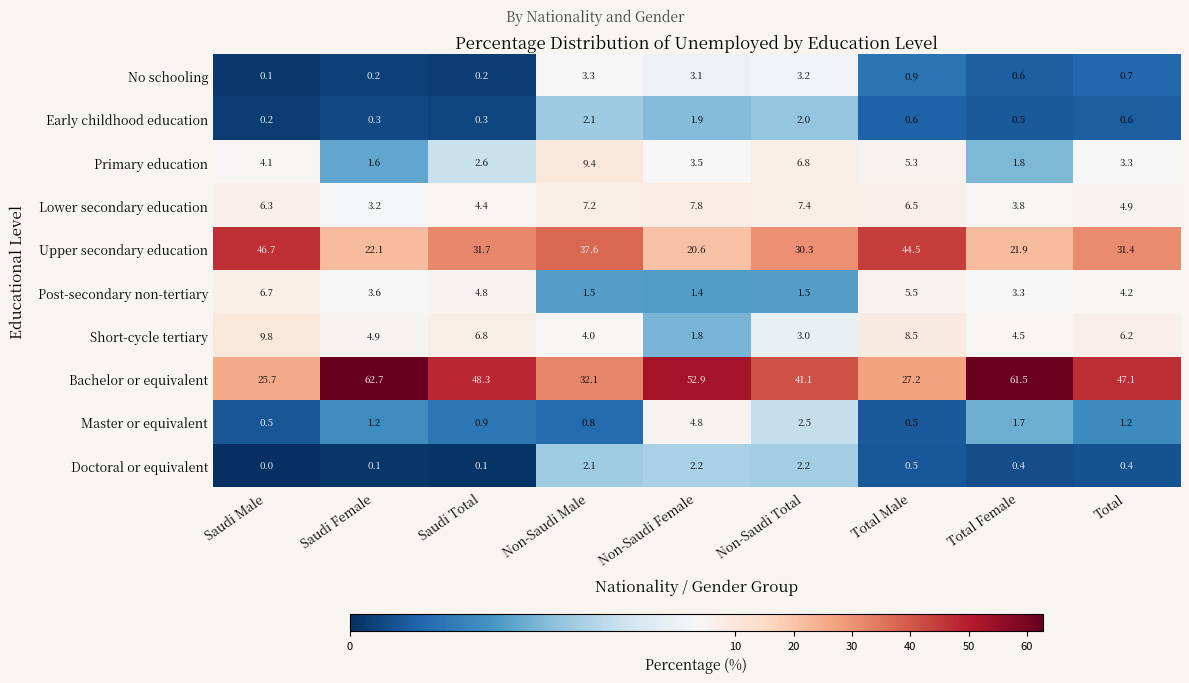

Which series changed the most between Saudi Male and Total Male?

Upper secondary education